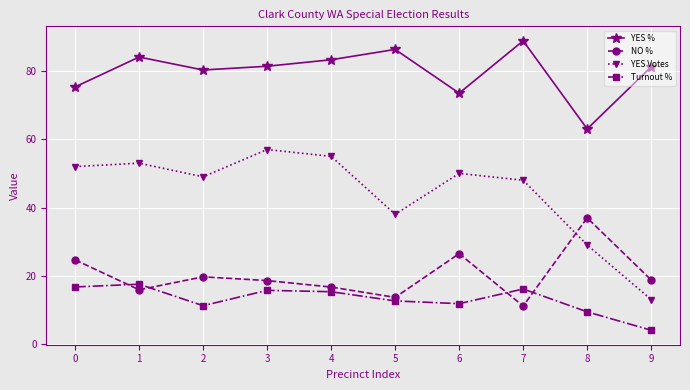

Read the YES % value at 2.

80.3